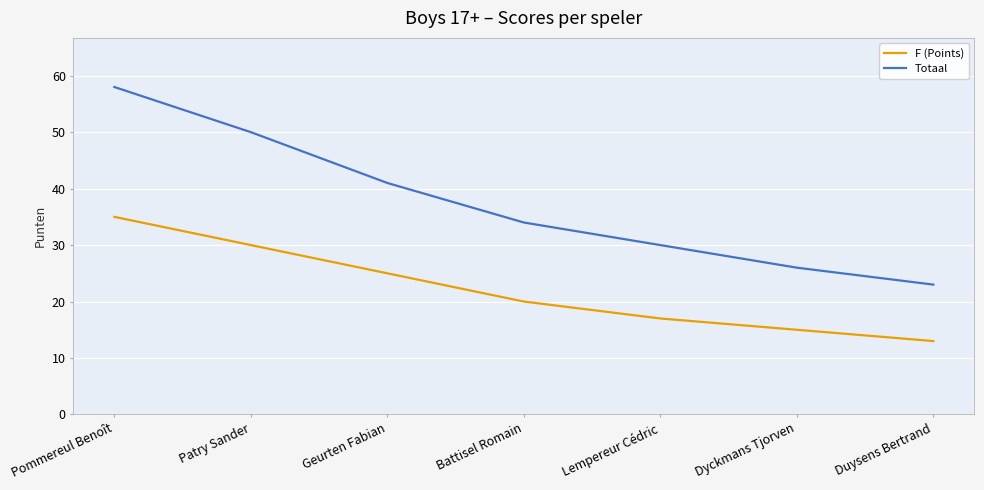

How many values in the Totaal series are below 34?

3